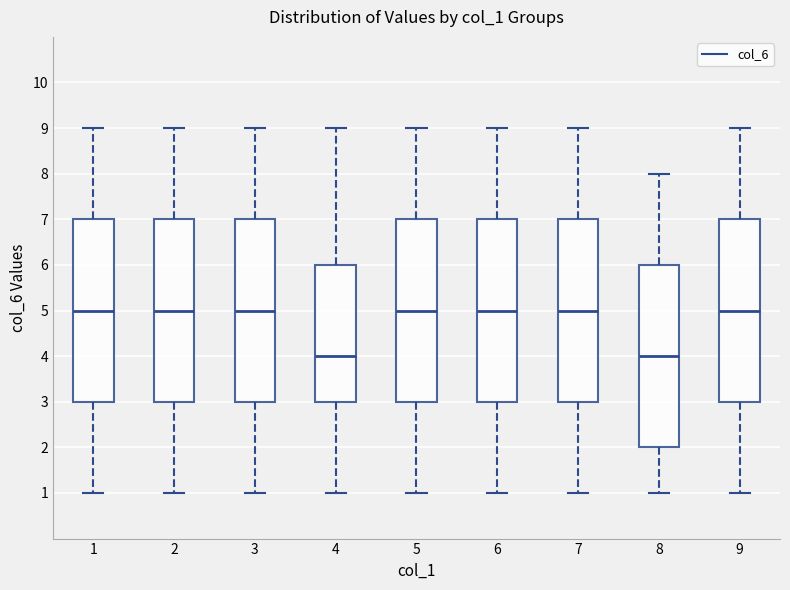

Reading left to right, read every box against the y-axis: the position of its median line, the range the box covers, and the ends of its whiskers. The values are not printed on the chart, so give them approximately, as read against the axis.

1: median 5, box 3 to 7, whiskers 1 to 9
2: median 5, box 3 to 7, whiskers 1 to 9
3: median 5, box 3 to 7, whiskers 1 to 9
4: median 4, box 3 to 6, whiskers 1 to 9
5: median 5, box 3 to 7, whiskers 1 to 9
6: median 5, box 3 to 7, whiskers 1 to 9
7: median 5, box 3 to 7, whiskers 1 to 9
8: median 4, box 2 to 6, whiskers 1 to 8
9: median 5, box 3 to 7, whiskers 1 to 9